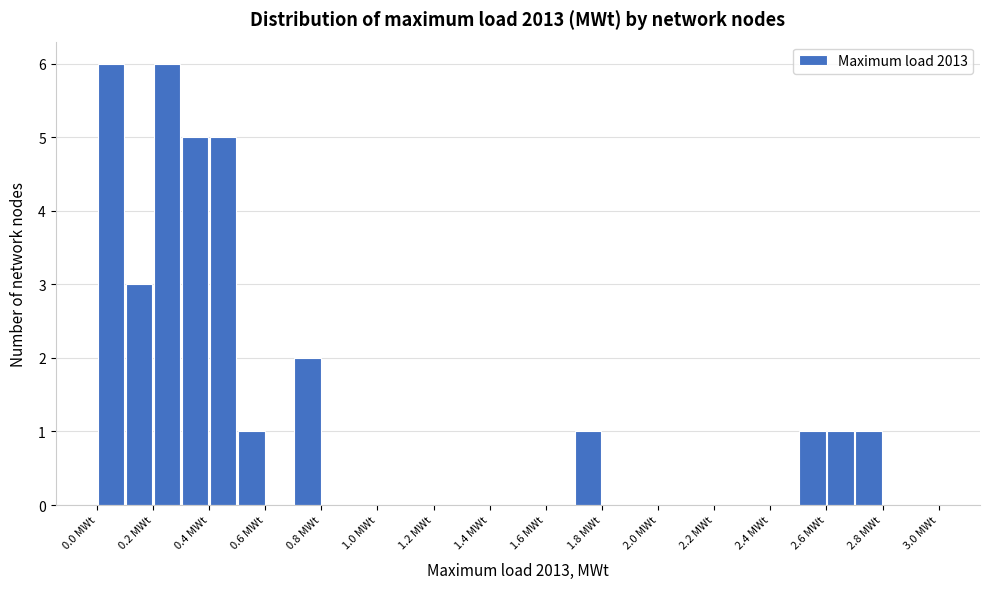

Reading left to right, transcribe this chart: for each bar, give the range it covers on the x-axis and its height. The values are not printed on the chart, so give them approximately, as read against the axis.

0.0 to 0.1: 6
0.1 to 0.2: 3
0.2 to 0.3: 6
0.3 to 0.4: 5
0.4 to 0.5: 5
0.5 to 0.6: 1
0.6 to 0.7: 0
0.7 to 0.8: 2
0.8 to 0.9: 0
0.9 to 1.0: 0
1.0 to 1.1: 0
1.1 to 1.2: 0
1.2 to 1.3: 0
1.3 to 1.4: 0
1.4 to 1.5: 0
1.5 to 1.6: 0
1.6 to 1.7: 0
1.7 to 1.8: 1
1.8 to 1.9: 0
1.9 to 2.0: 0
2.0 to 2.1: 0
2.1 to 2.2: 0
2.2 to 2.3: 0
2.3 to 2.4: 0
2.4 to 2.5: 0
2.5 to 2.6: 1
2.6 to 2.7: 1
2.7 to 2.8: 1
2.8 to 2.9: 0
2.9 to 3.0: 0